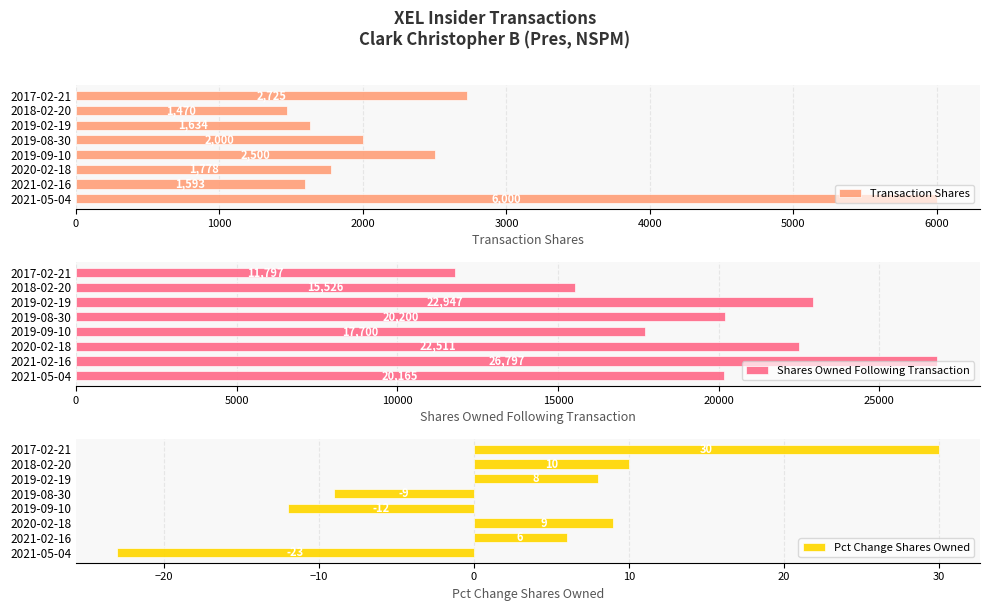

What is the difference between the maximum and second lowest values in the Transaction Shares series?

4407